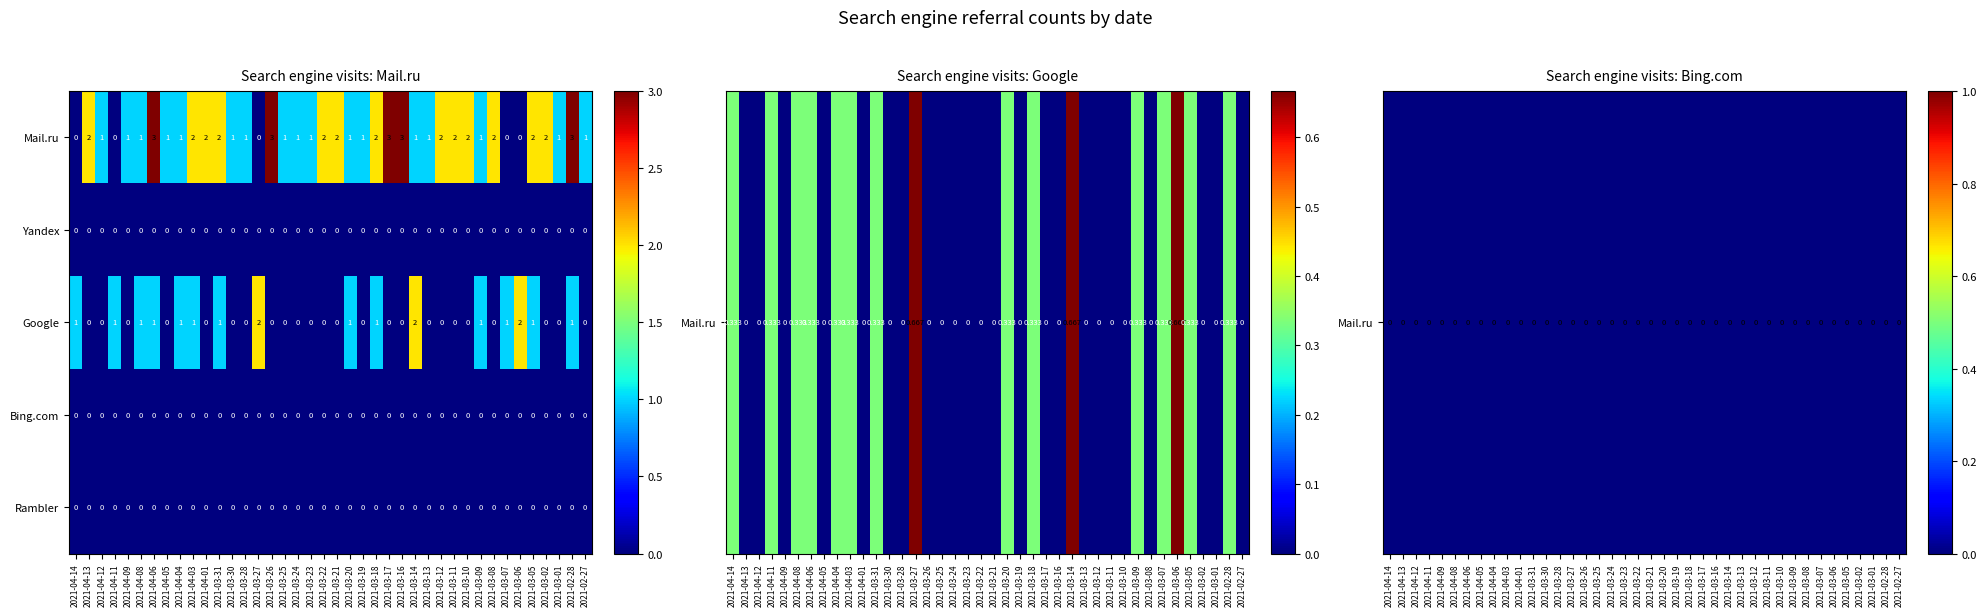

At which label does Mail.ru first exceed 1?

2021-04-13